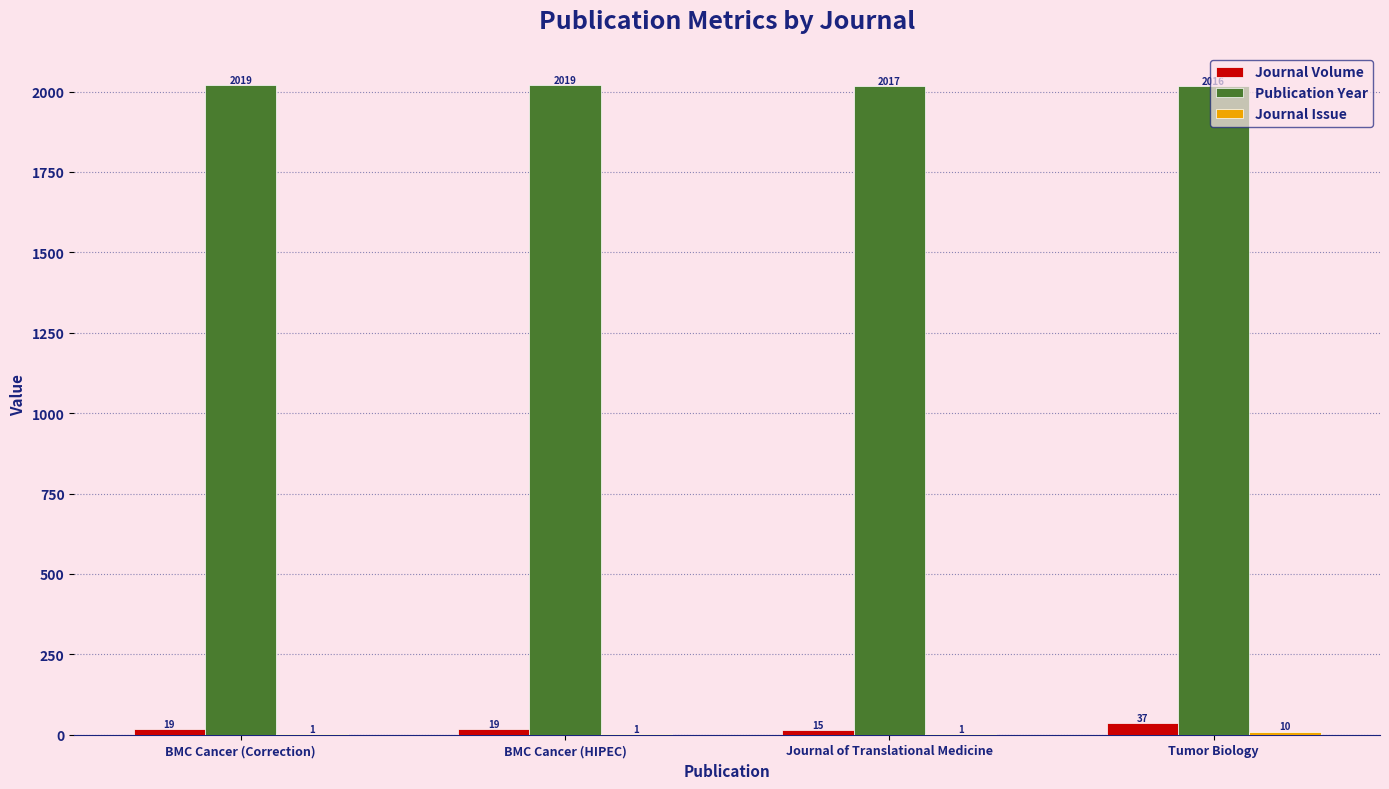

Is it true that Publication Year equals 2017 at Journal of Translational Medicine?

True